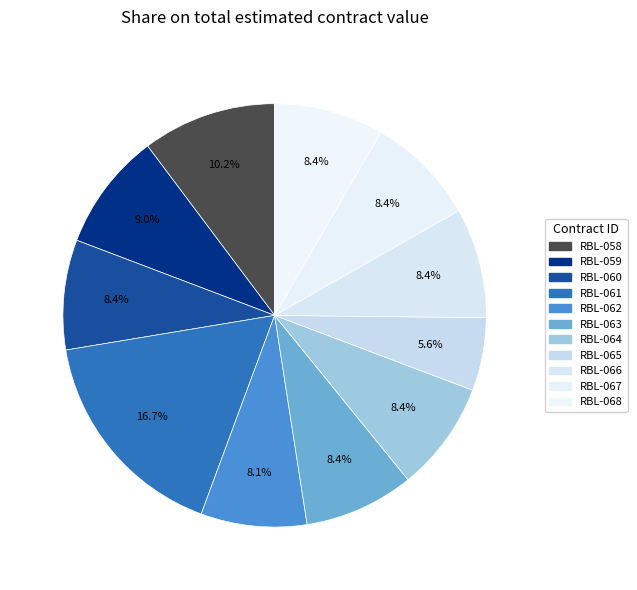

How many slices are in this pie chart?

11